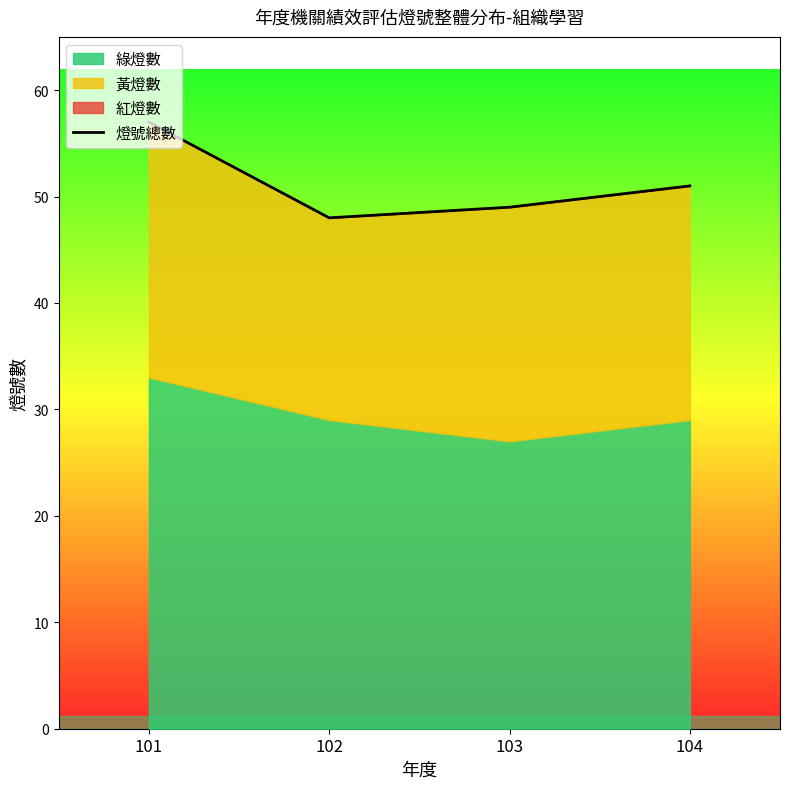

Which has a higher value, 104 or 103?

104